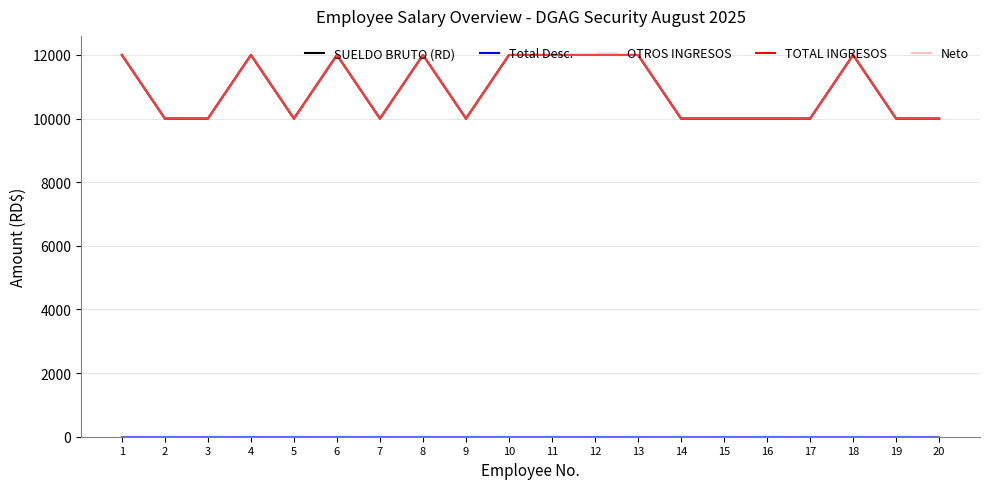

Is this an area chart (filled region under the line)?

No